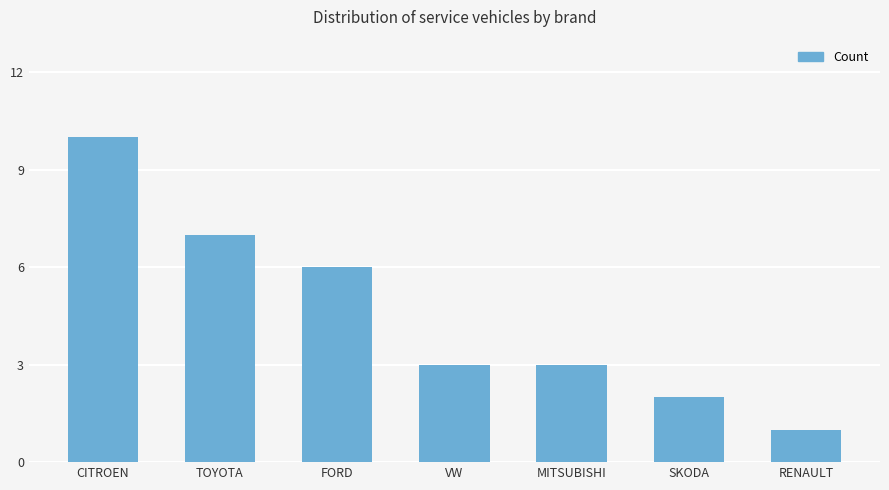

Where does the data first go above 3?

CITROEN